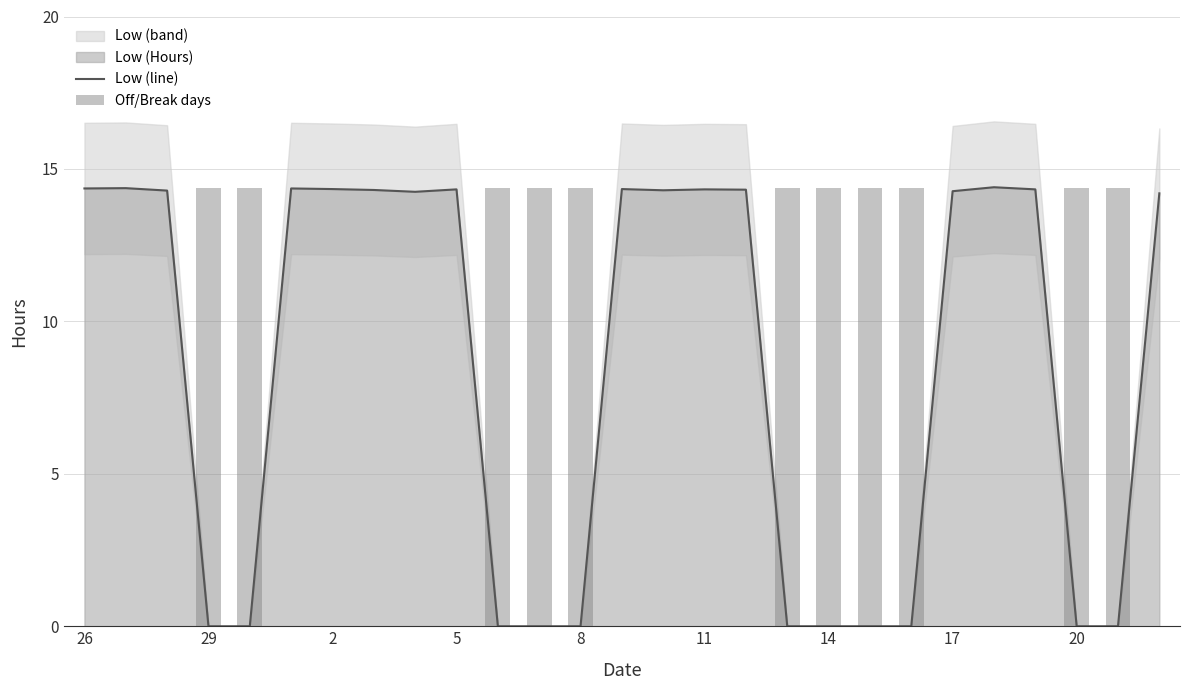

At which category is the sum across all series the highest?

22